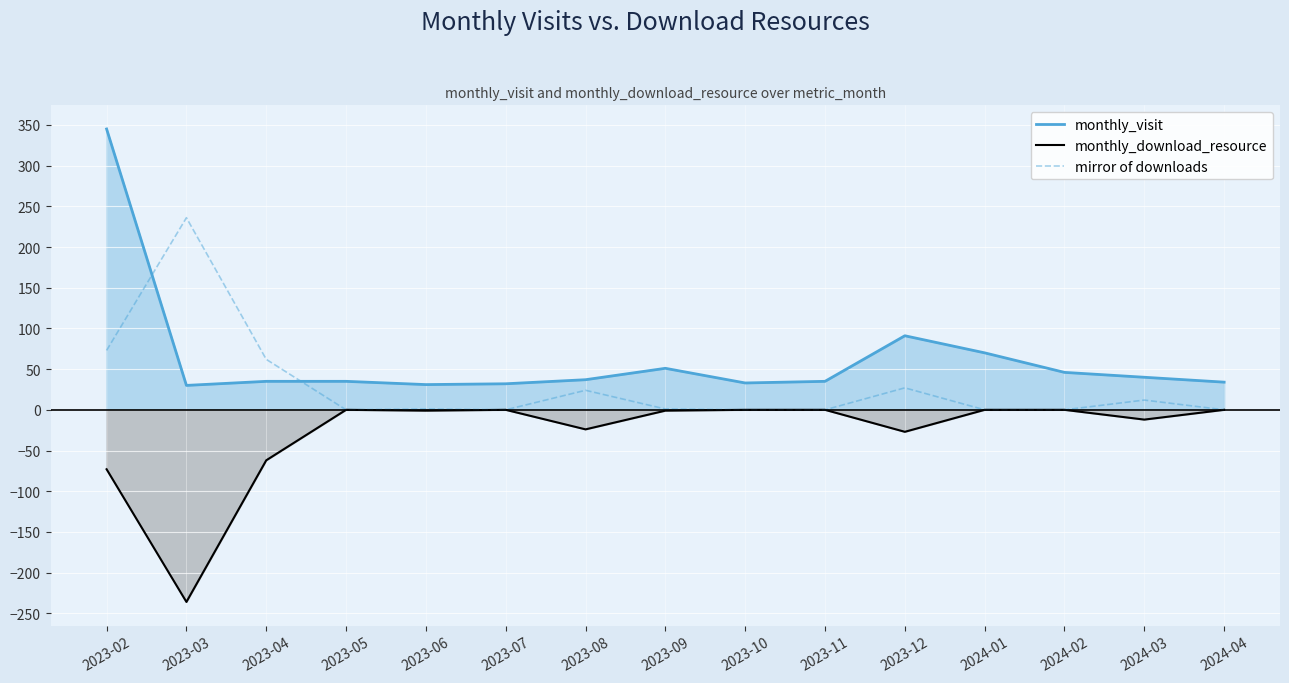

At how many categories does at least one series exceed 217?

2